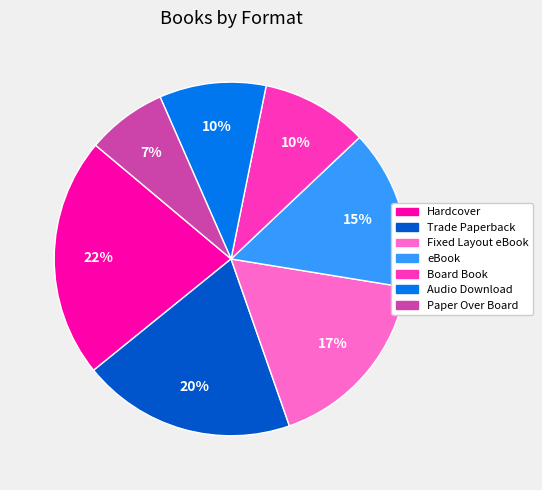

To the nearest percent, what portion does Audio Download represent?

10%